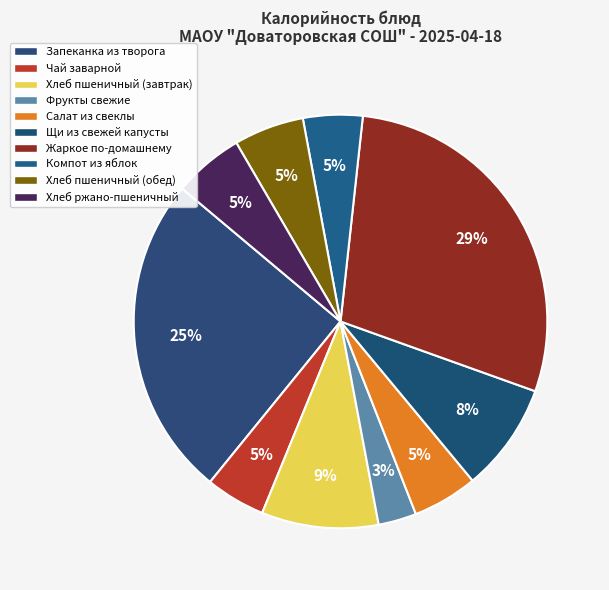

What is the ratio of the value at Жаркое по-домашнему to the value at Хлеб ржано-пшеничный?

5.2